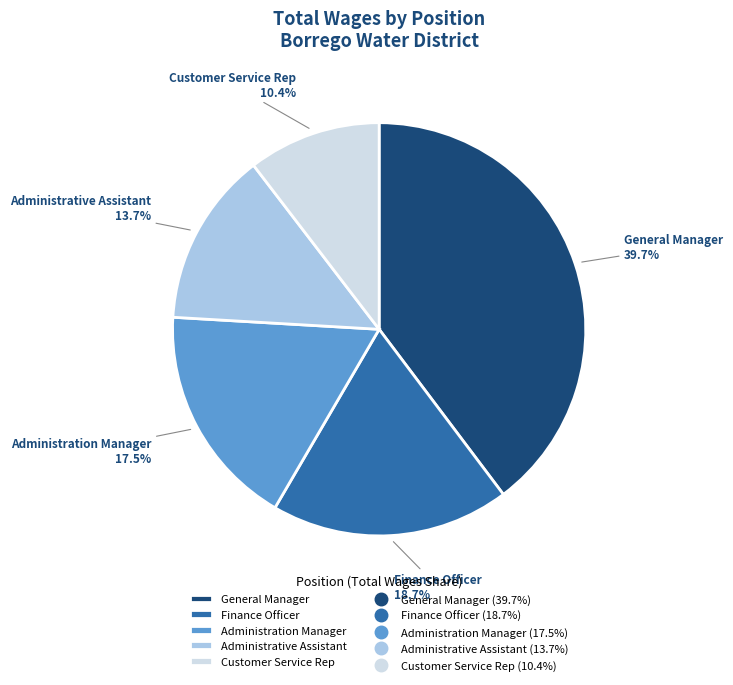

What percentage is the Customer Service Rep slice, to the nearest percent?

10%